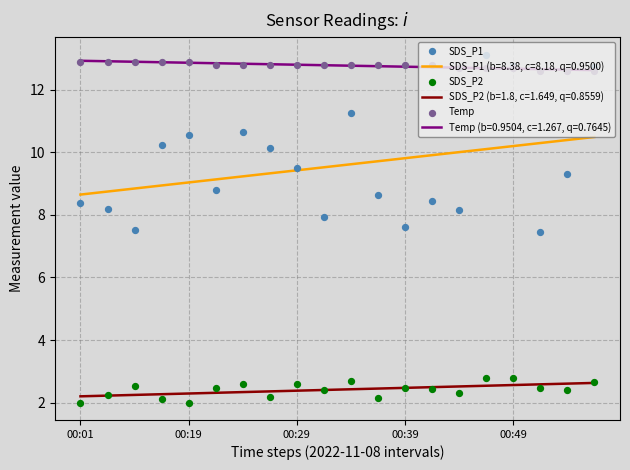

Which series has the largest Y range (max minus min)?

SDS_P1